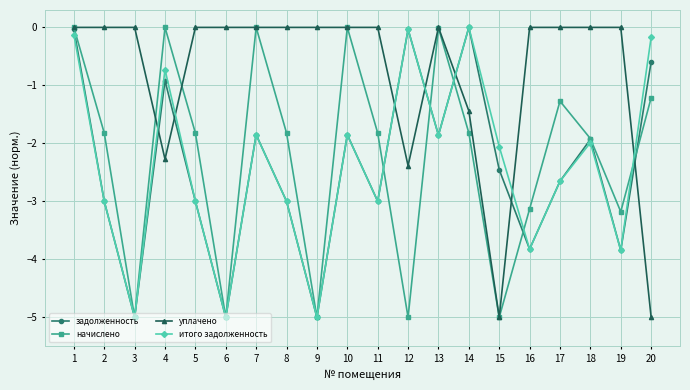

Is this an area chart (filled region under the line)?

No